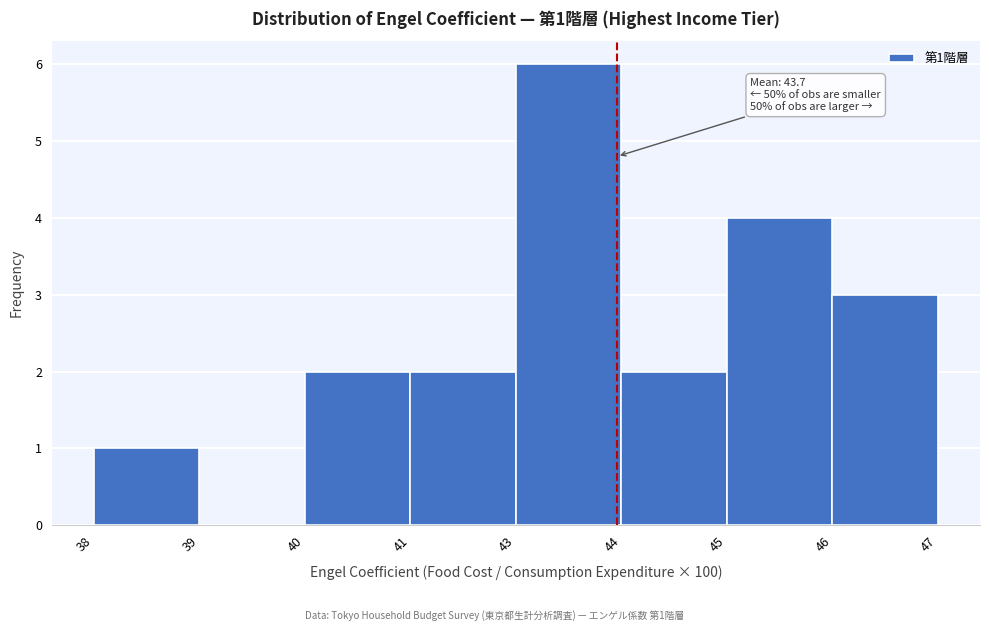

Reading left to right, list all the values displayed in this chart.

38=1	39=0	40=2	41=2	43=6	44=2	45=4	46=3